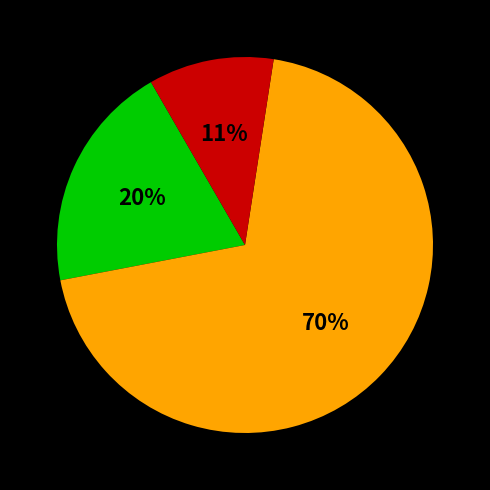

To the nearest percent, what is the average slice percentage?

33%